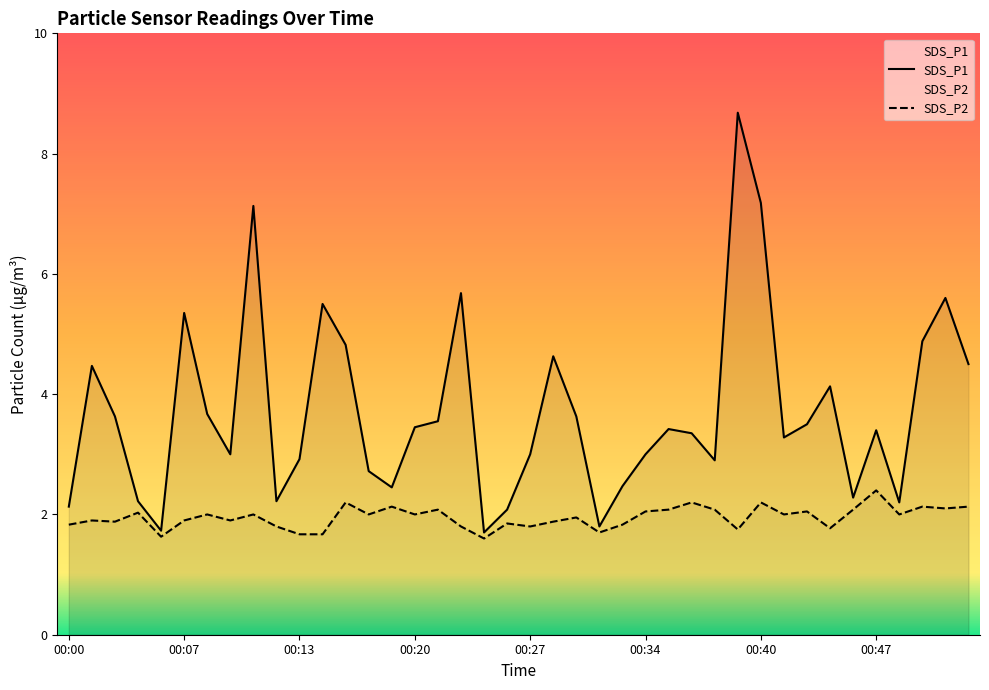

What is the spread (max minus min) of values at 00:46?

0.2